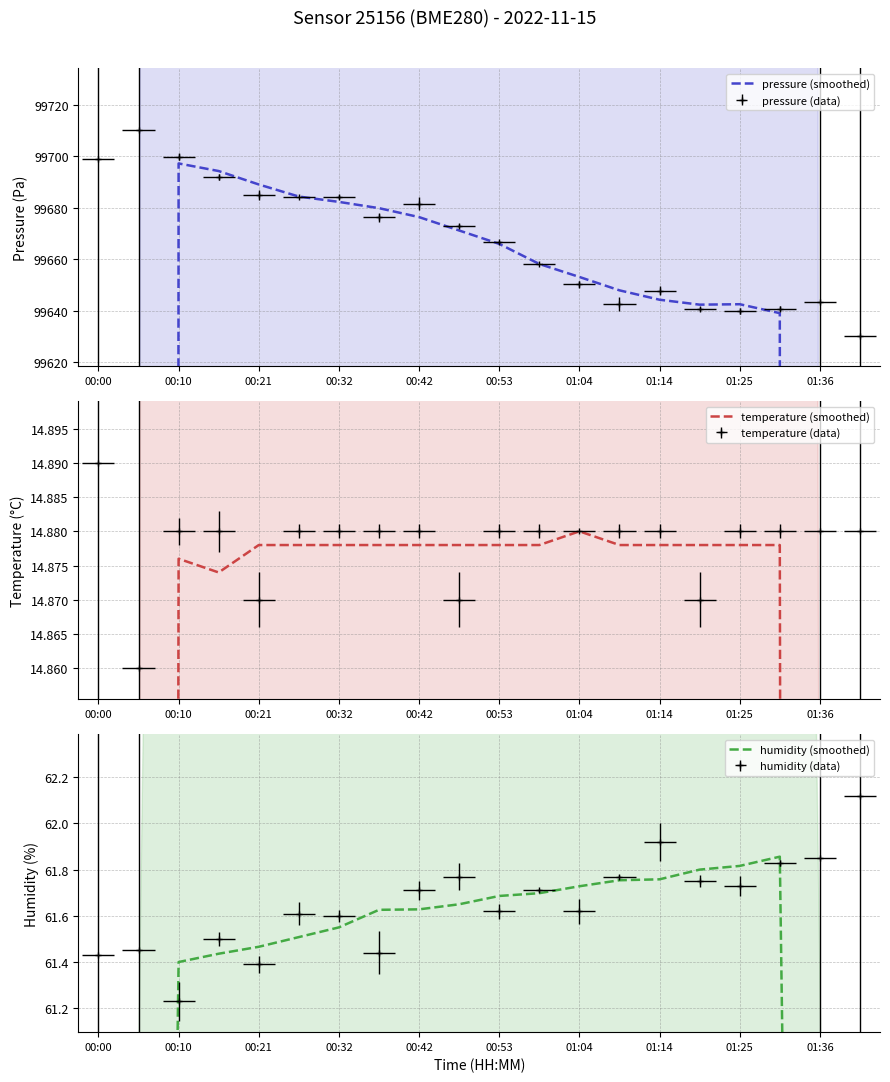

How many data points in humidity (smoothed) are above 61?

16